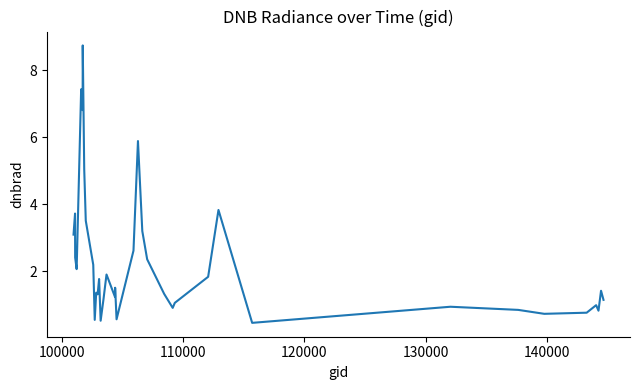

What is the greatest value displayed?

8.7